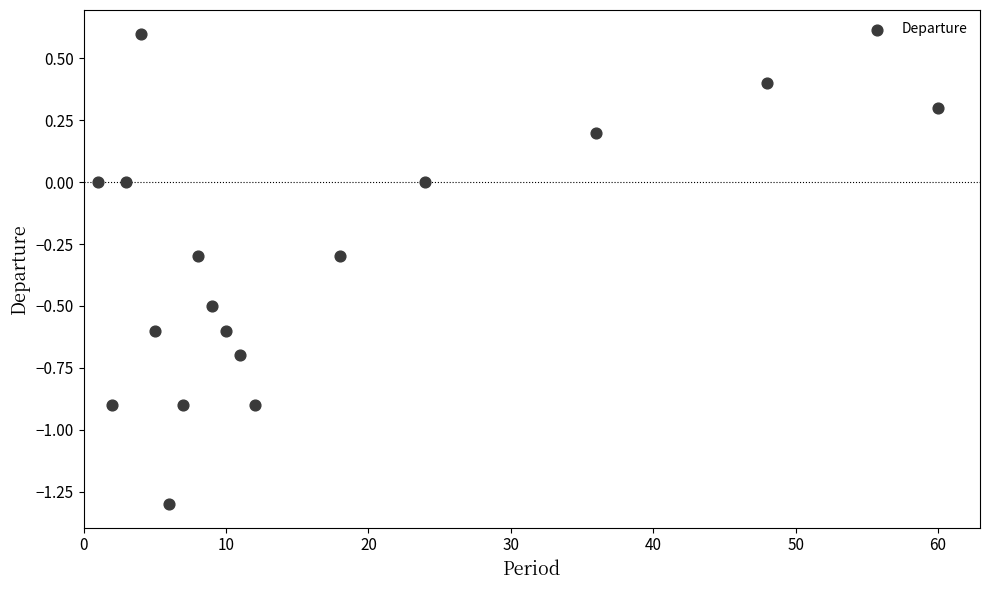

What is the range of Y values (max minus min)?

1.9